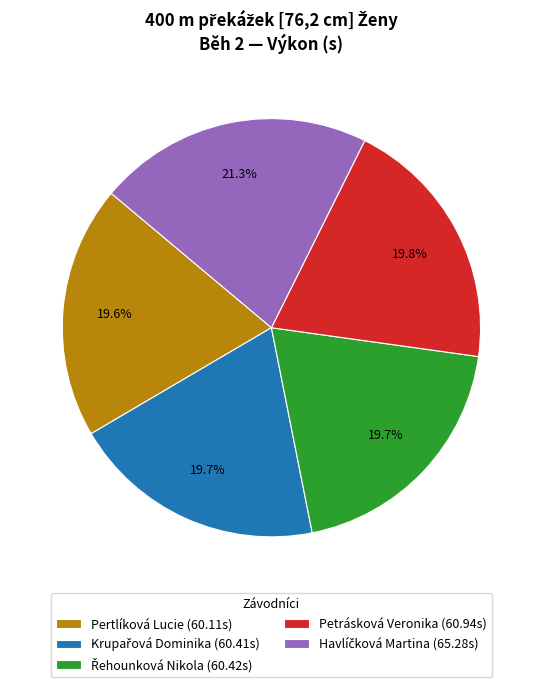

What percentage is the Petrásková Veronika slice, to the nearest percent?

20%